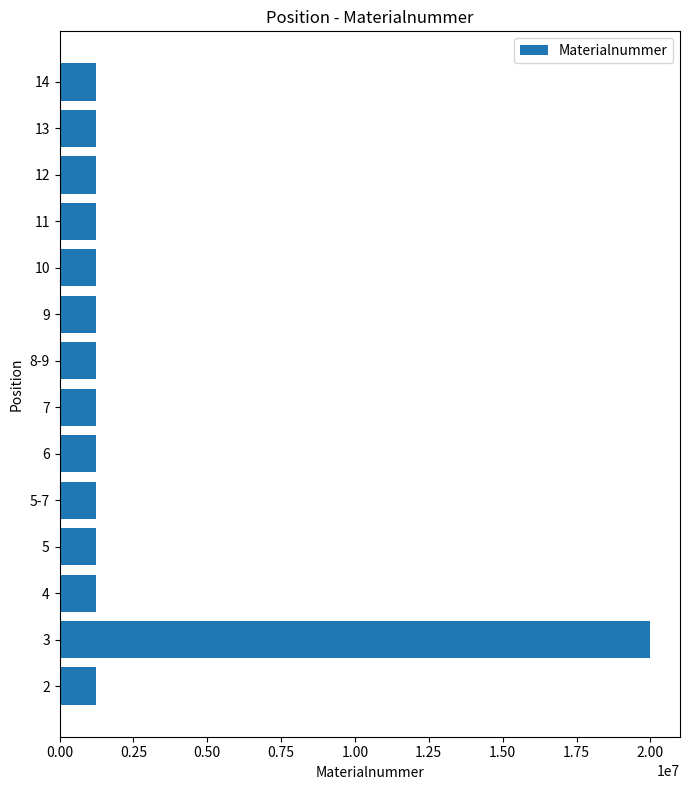

Is it true that the value at 14 is 1220435?

True